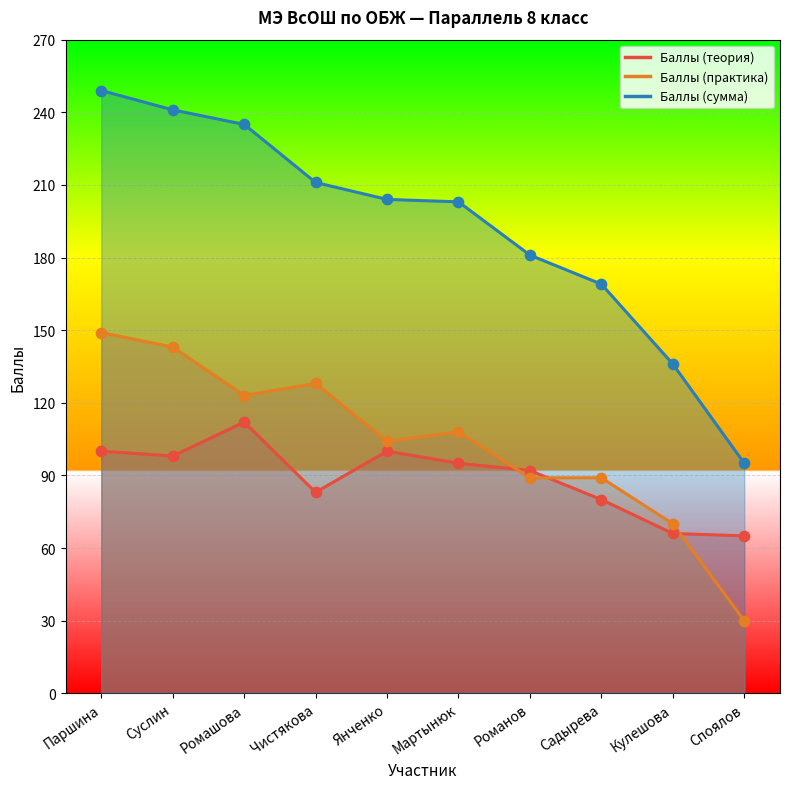

At how many categories does at least one series exceed 195?

6